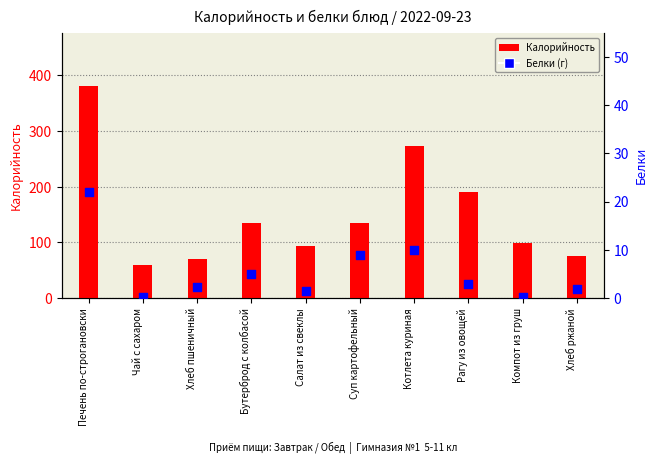

Which series has the largest total across all categories?

Калорийность